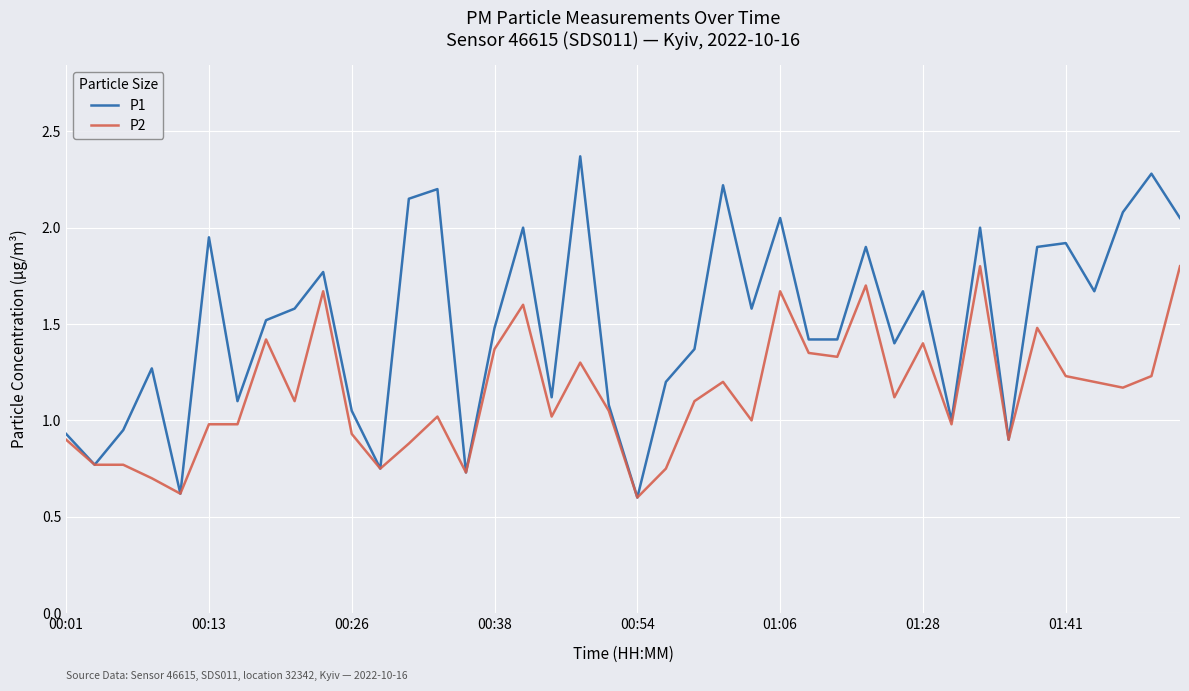

List the series in order of their overall mean, lowest first.

P2, P1